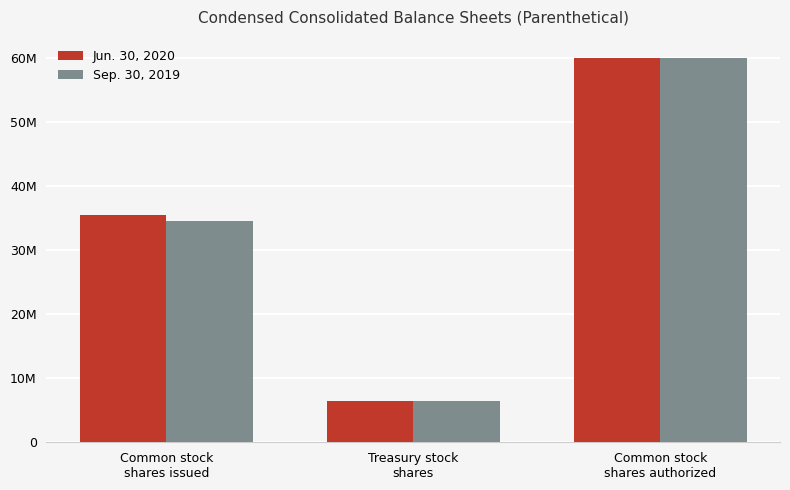

Are the bars grouped side by side (vs. stacked)?

Yes